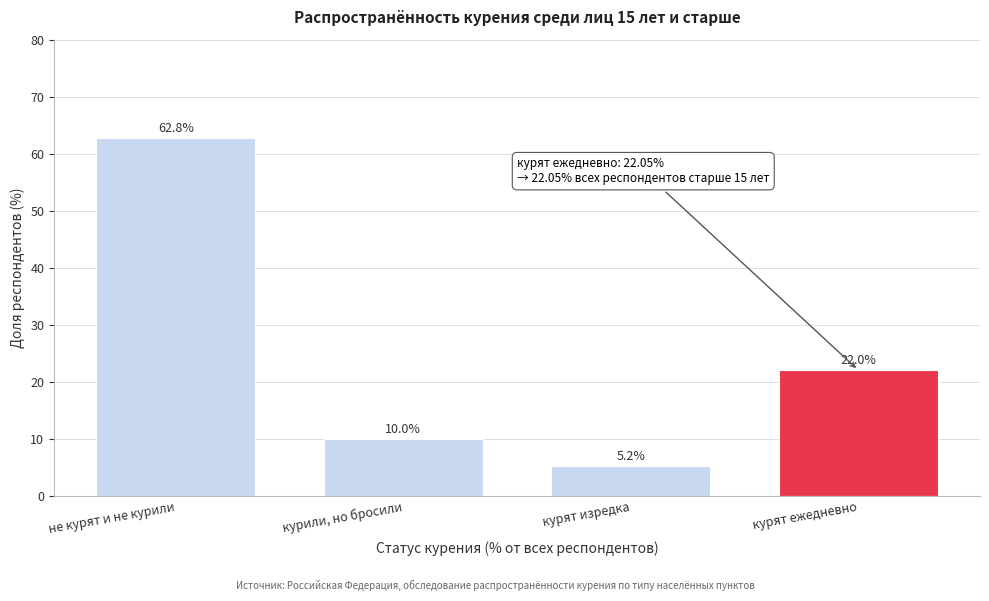

Reading left to right, what are all the values shown in this chart?

62.8	10.0	5.2	22.0